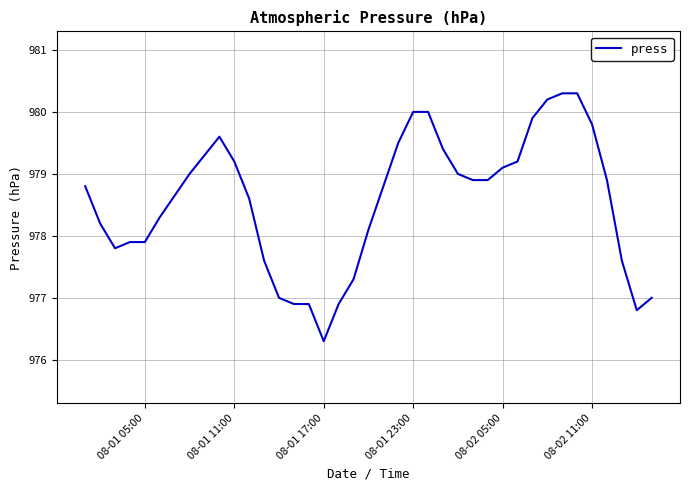

How many lines are shown in the chart?

1